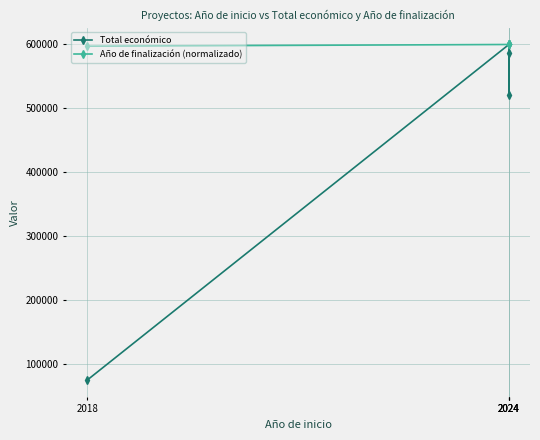

Which series has the largest total across all categories?

Año de finalización (normalizado)